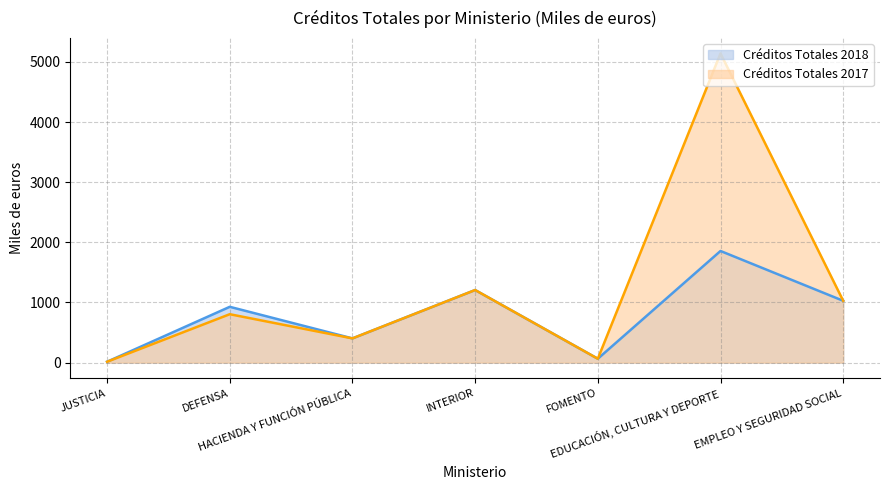

True or false: Créditos Totales 2017 and Créditos Totales 2018 cross at least once.

False